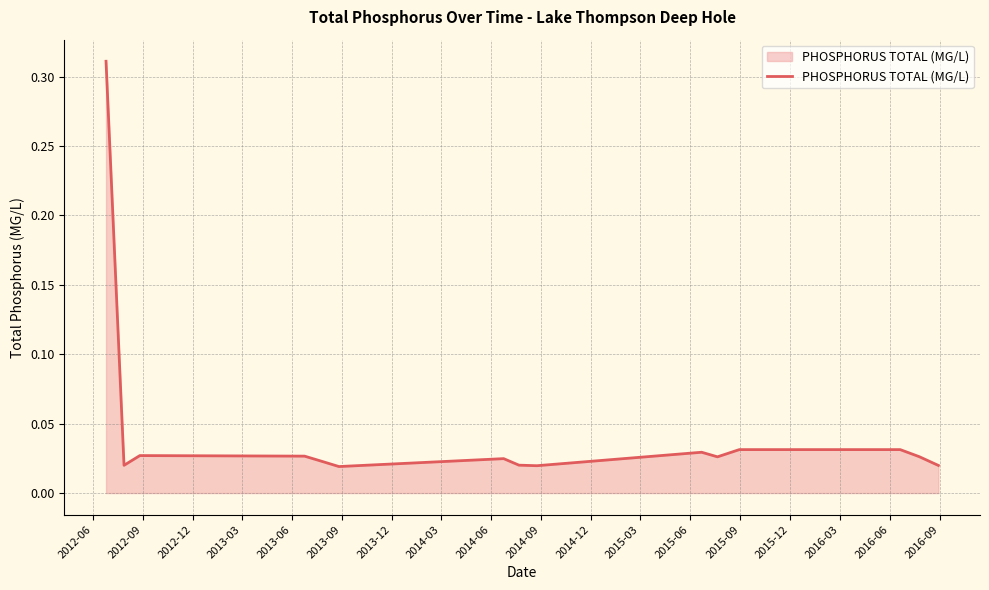

What is the greatest value displayed?

0.3